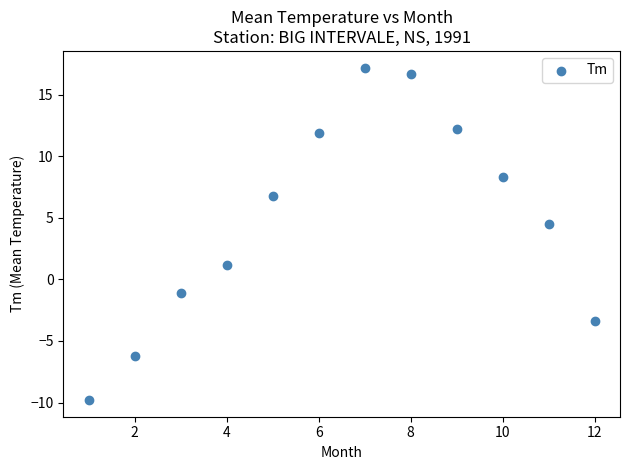

What Y value in the scatter plot is closest to 3?

4.5